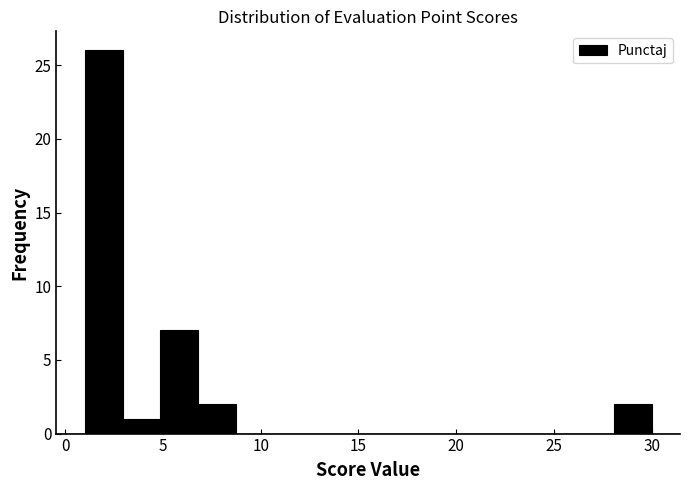

Read against the x-axis, roughly where is the centre of the tallest bar?

2.0